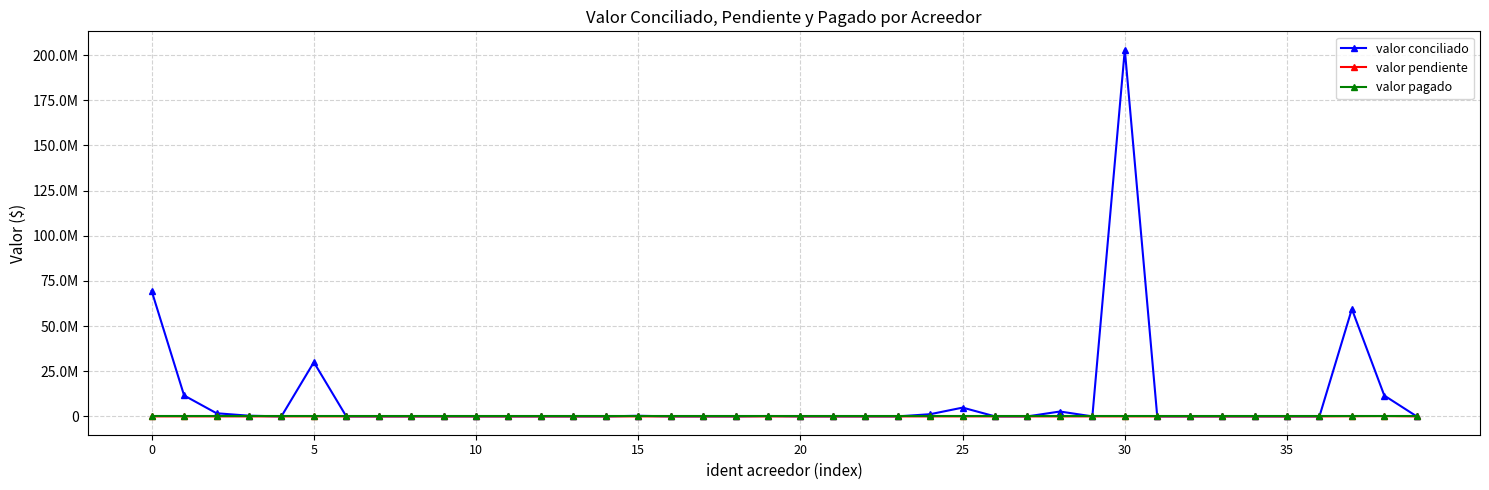

What is the value of the valor pendiente point at the 38th from the left?

76287